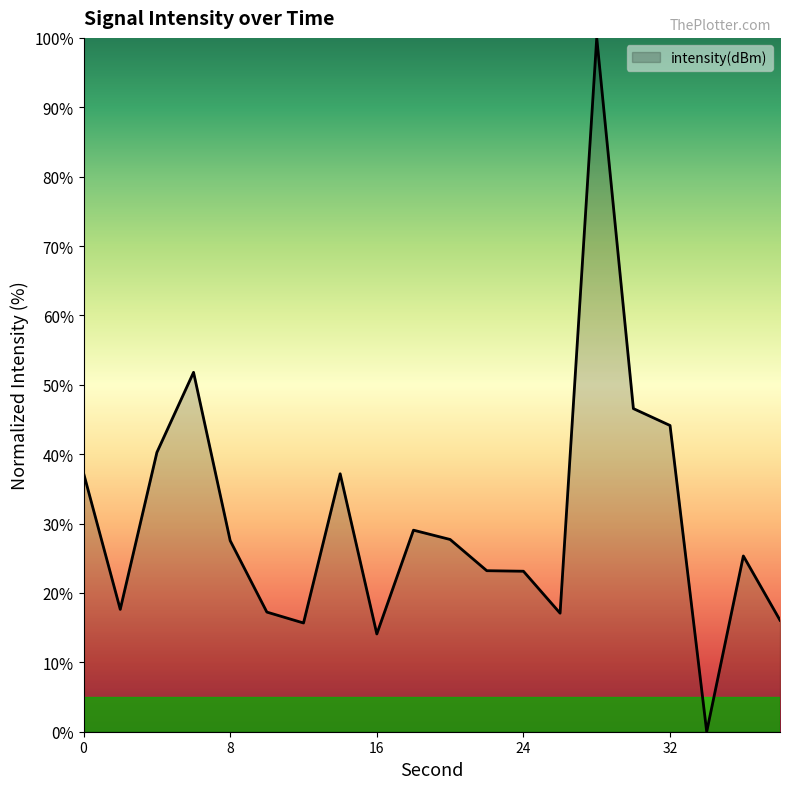

What is the greatest value displayed?

100.0